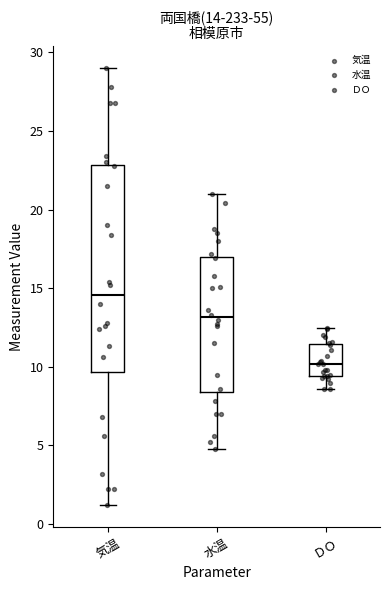

Which box has the lowest median line?

ＤＯ